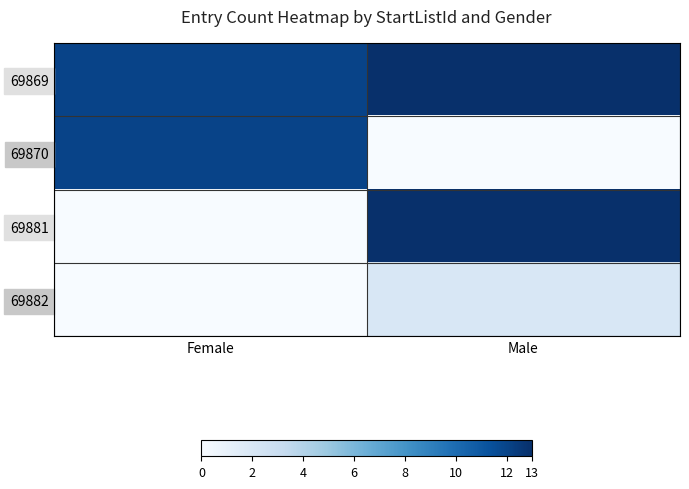

List the series in order of their peak value, highest first.

69869, 69881, 69870, 69882